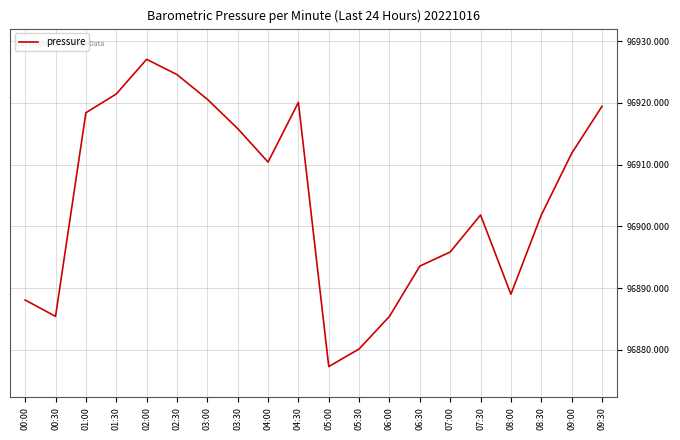

What is the greatest value displayed?

96927.1